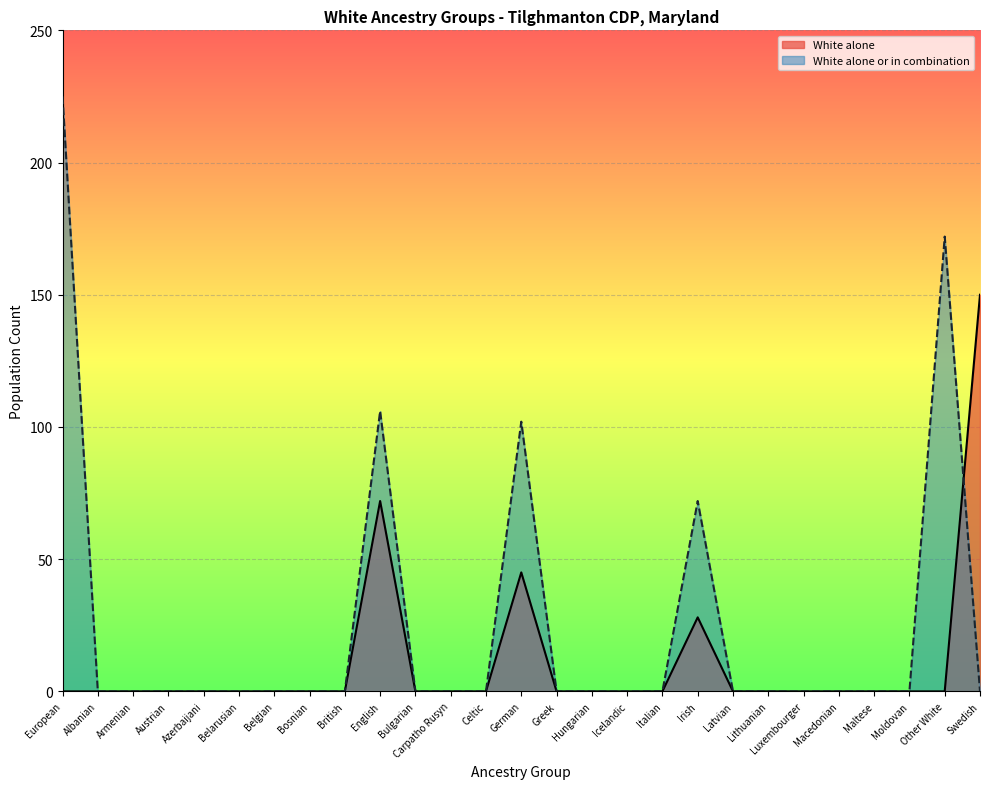

Which series ends up on top after the final intersection of White alone and White alone or in combination?

White alone